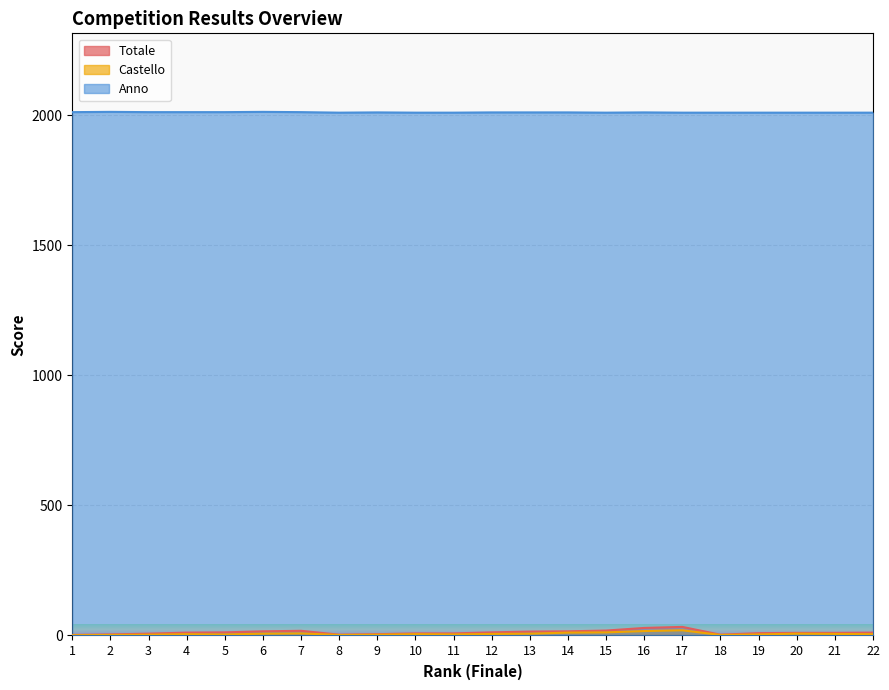

Reading left to right, extract all data points from this chart.

Totale: 1=2	2=4	3=7	4=11	5=12	6=16	7=18	8=3	9=5	10=8	11=8	12=12	13=15	14=16	15=19	16=29	17=33	18=3	19=9	20=10	21=10	22=11
Castello: 1=1	2=2	3=3	4=5	5=4	6=7	7=8	8=2	9=3	10=5	11=4	12=6	13=7	14=11	15=12	16=17	17=20	18=2	19=4	20=7	21=6	22=5
Anno: 1=2012	2=2013	3=2012	4=2012	5=2012	6=2013	7=2012	8=2010	9=2011	10=2010	11=2010	12=2011	13=2011	14=2011	15=2010	16=2011	17=2010	18=2010	19=2010	20=2010	21=2010	22=2010